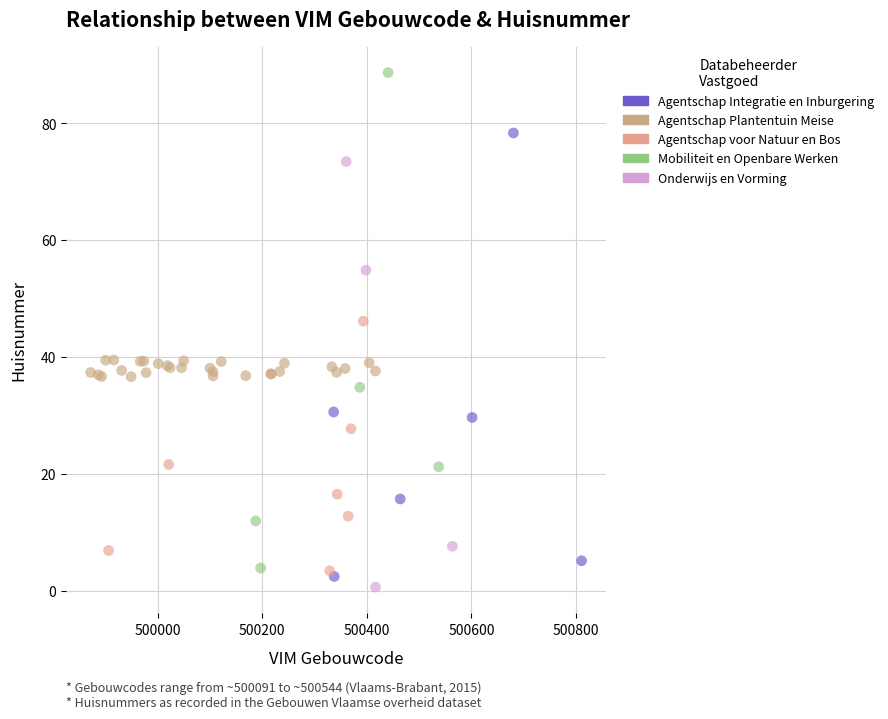

Which series has the widest spread of Y values?

Mobiliteit en Openbare Werken